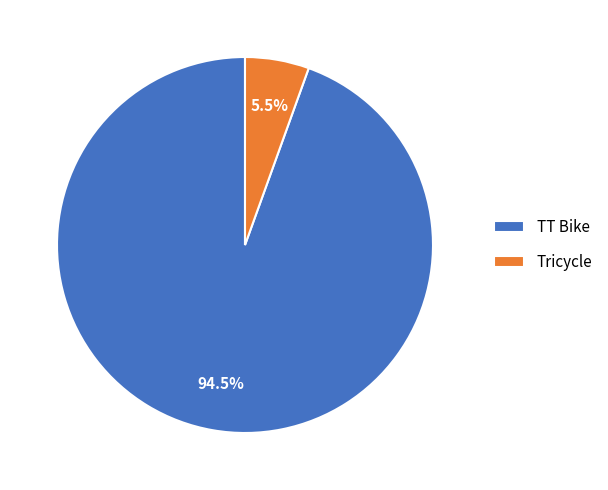

To the nearest percent, what is the difference between the TT Bike and Tricycle slice percentages?

89%